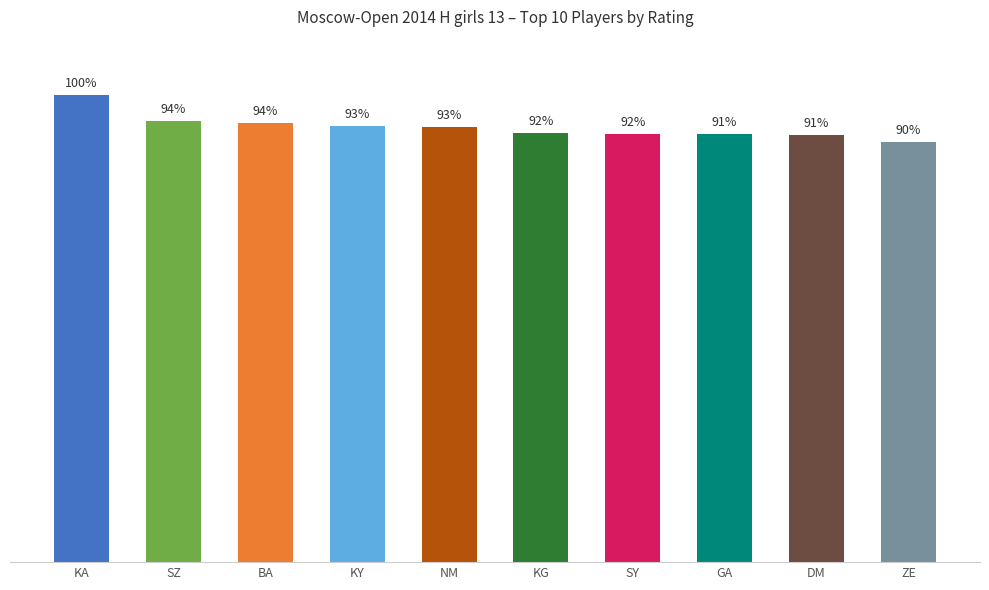

What value does the data have at GA?

1710